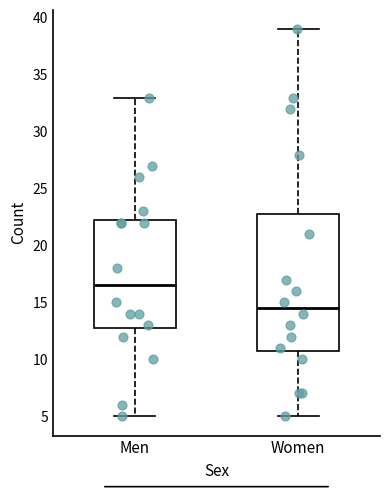

Reading left to right, read every box against the y-axis: the position of its median line, the range the box covers, and the ends of its whiskers. The values are not printed on the chart, so give them approximately, as read against the axis.

Men: median 16.5, box 13.0 to 22.5, whiskers 5.0 to 33.0
Women: median 14.5, box 11.0 to 23.0, whiskers 5.0 to 39.0